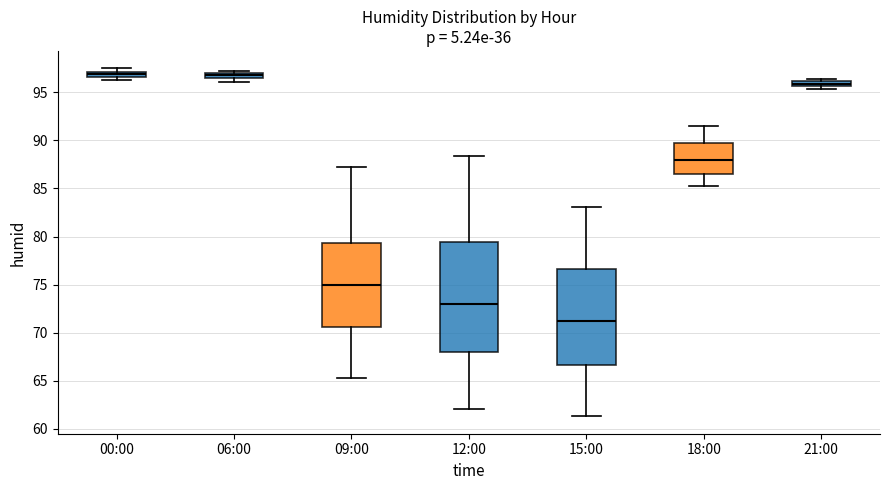

Which box has the lowest median line?

15:00